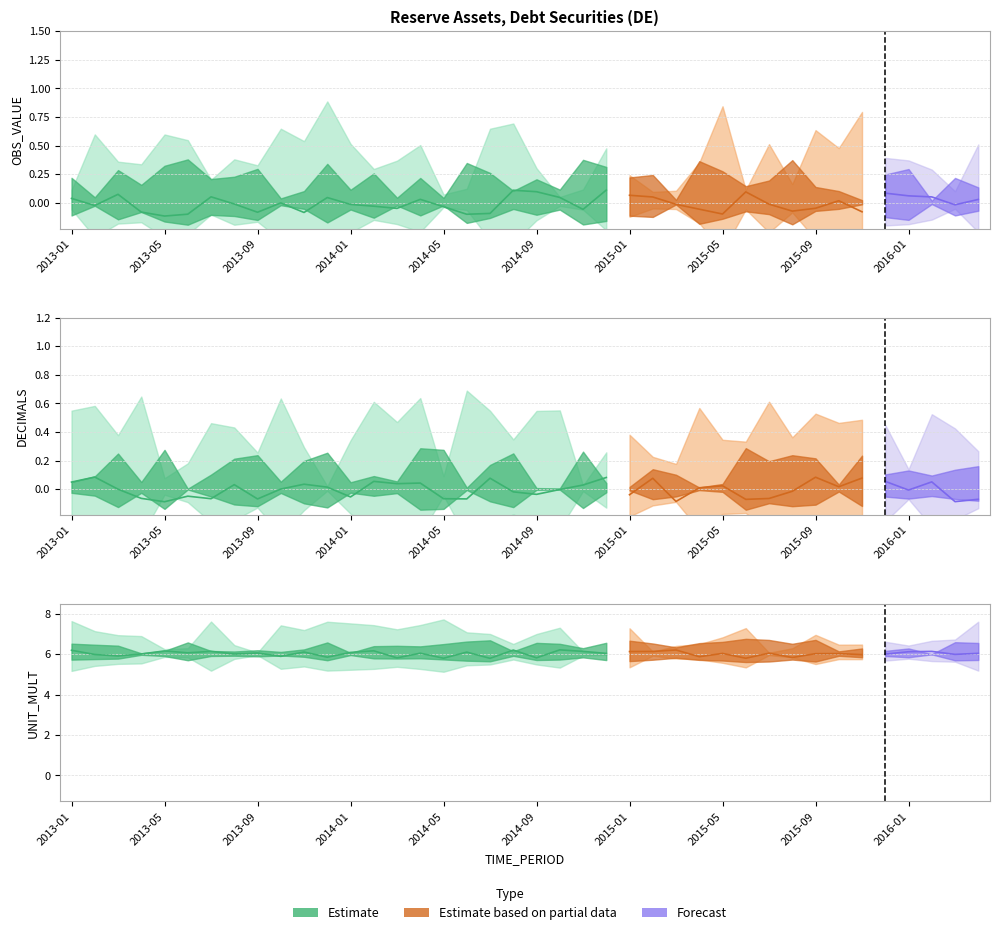

Between 2014-07 and 2015-08, which series saw the biggest shift?

OBS_VALUE